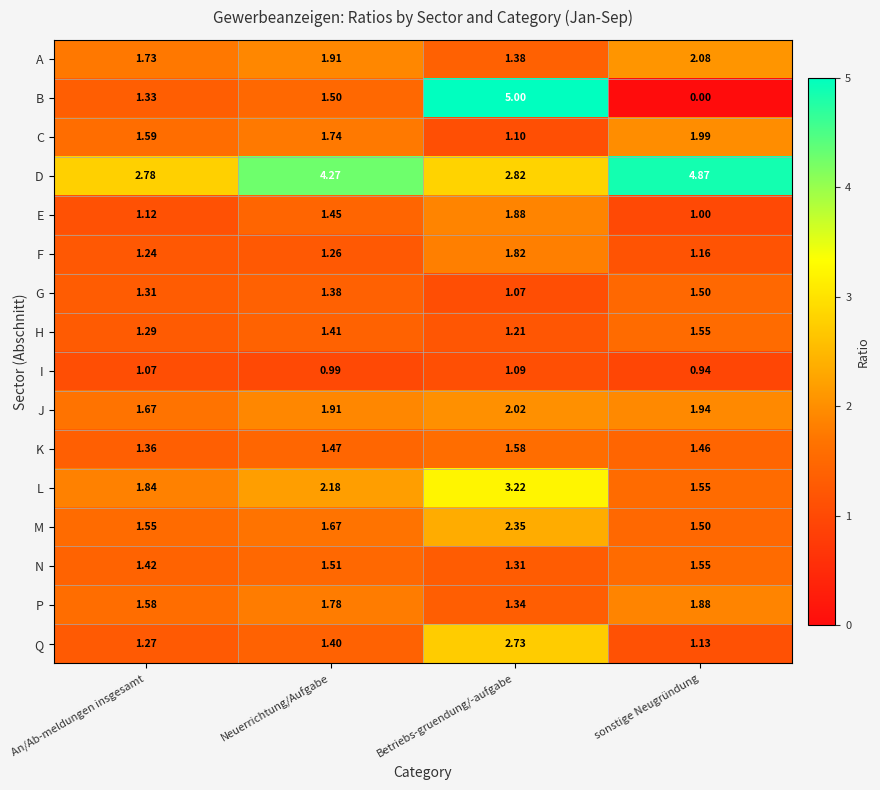

At which label does I first exceed 1?

An/Ab-meldungen insgesamt